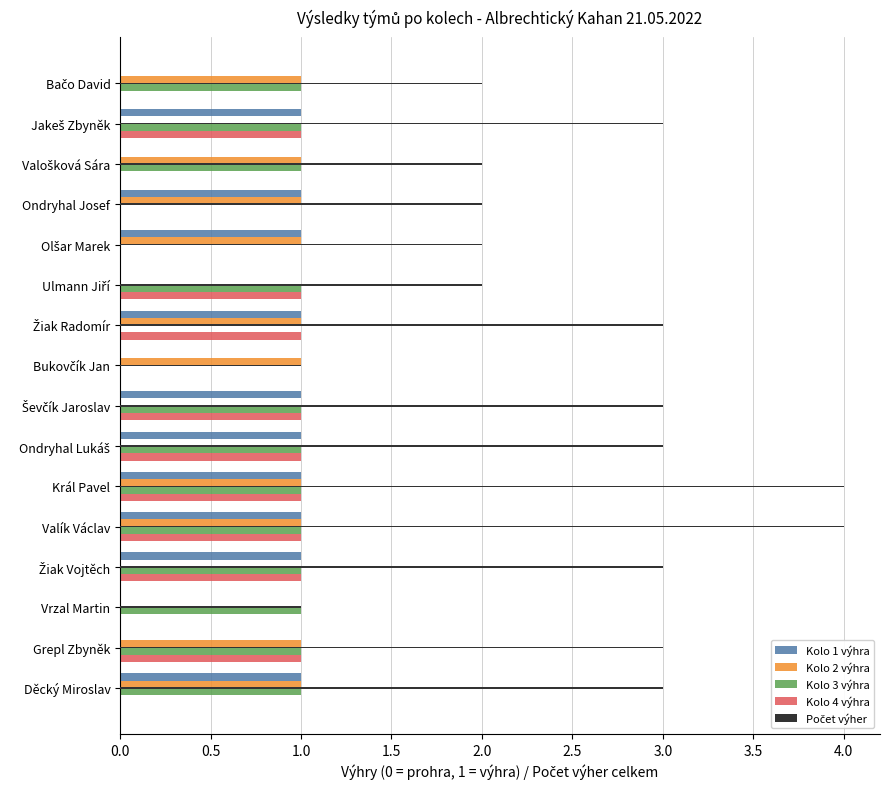

The Kolo 3 výhra series shows 2 at Grepl Zbyněk. True or false?

False